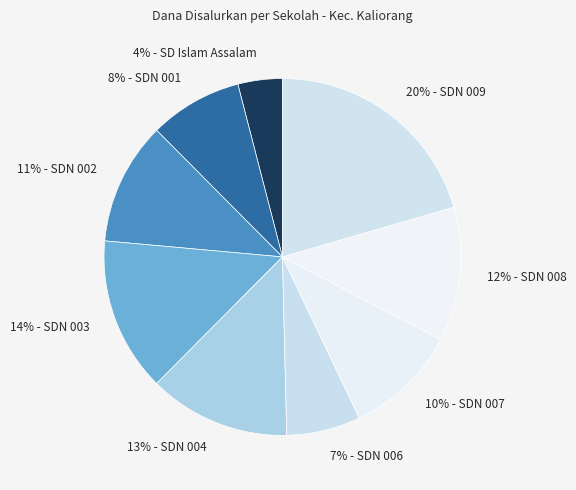

Between 14% - SDN 003 and 12% - SDN 008, which is larger?

14% - SDN 003